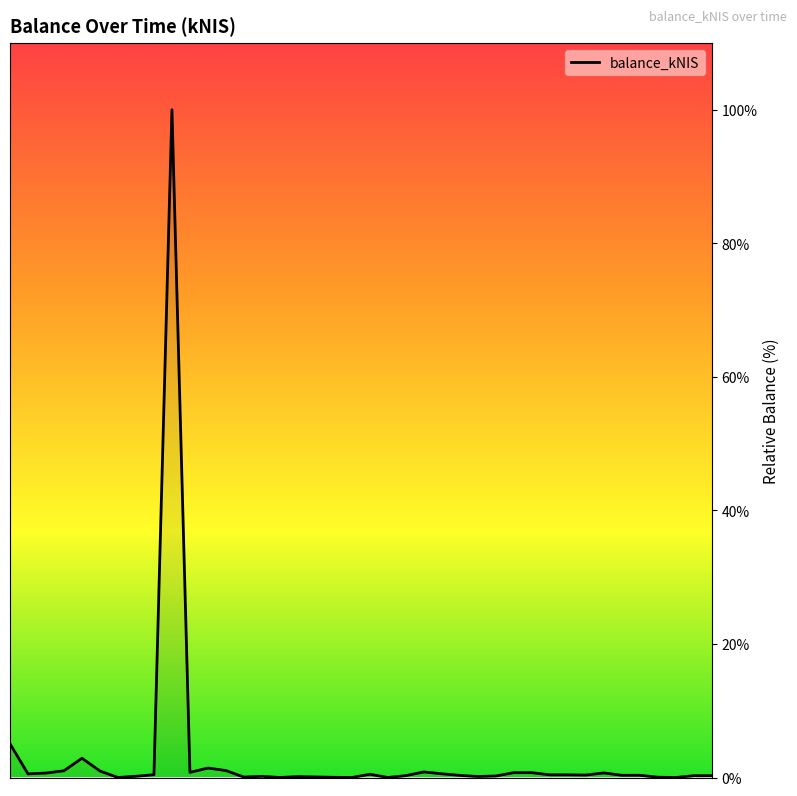

What is the difference between the maximum and minimum values?

100.0